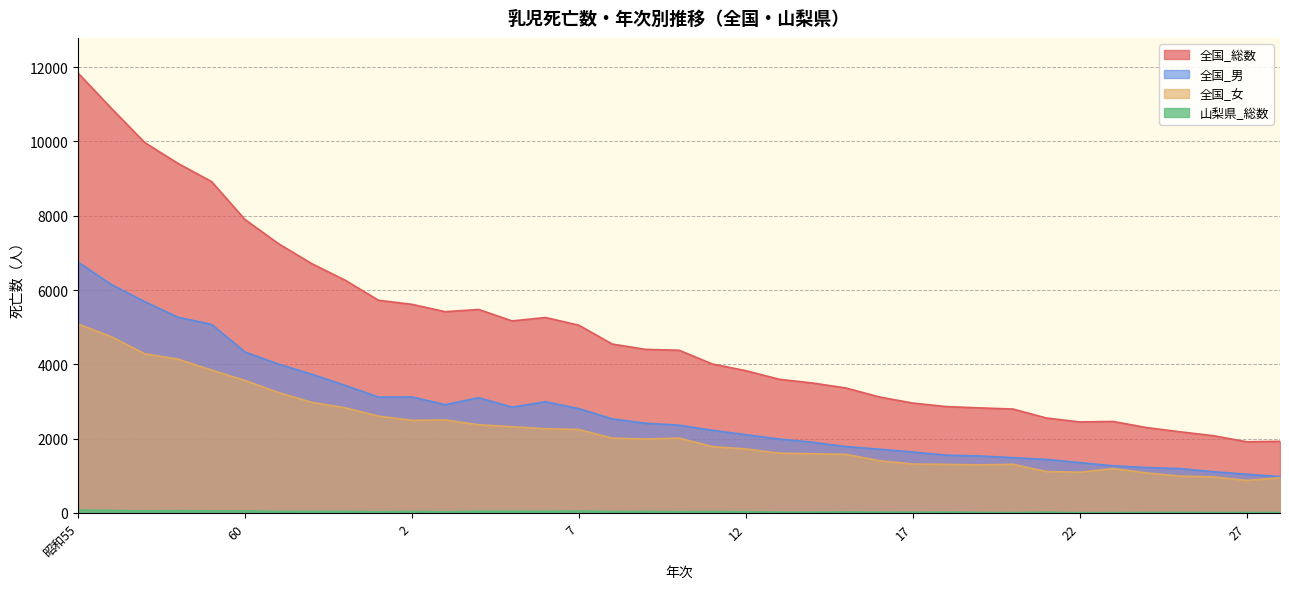

At which label does 全国_女 reach its peak?

昭和55